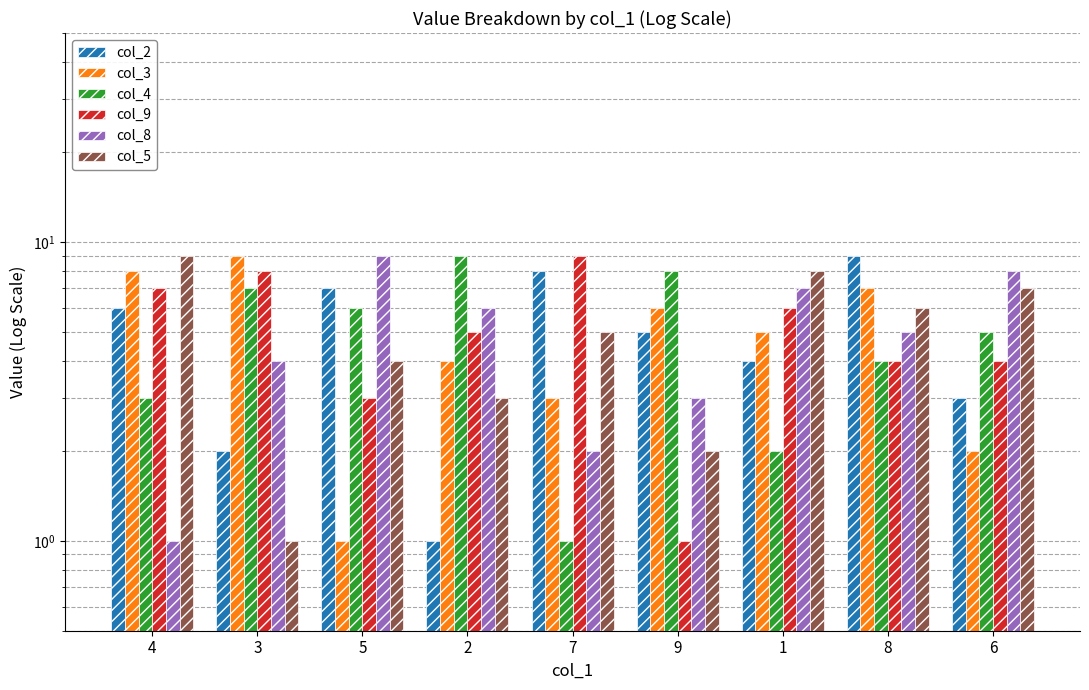

Which series changed the most between 5 and 7?

col_8